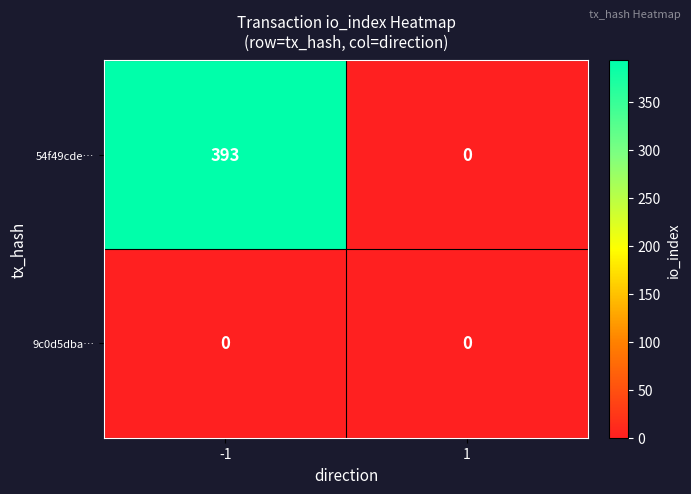

Which series has the widest spread of values?

54f49cde…